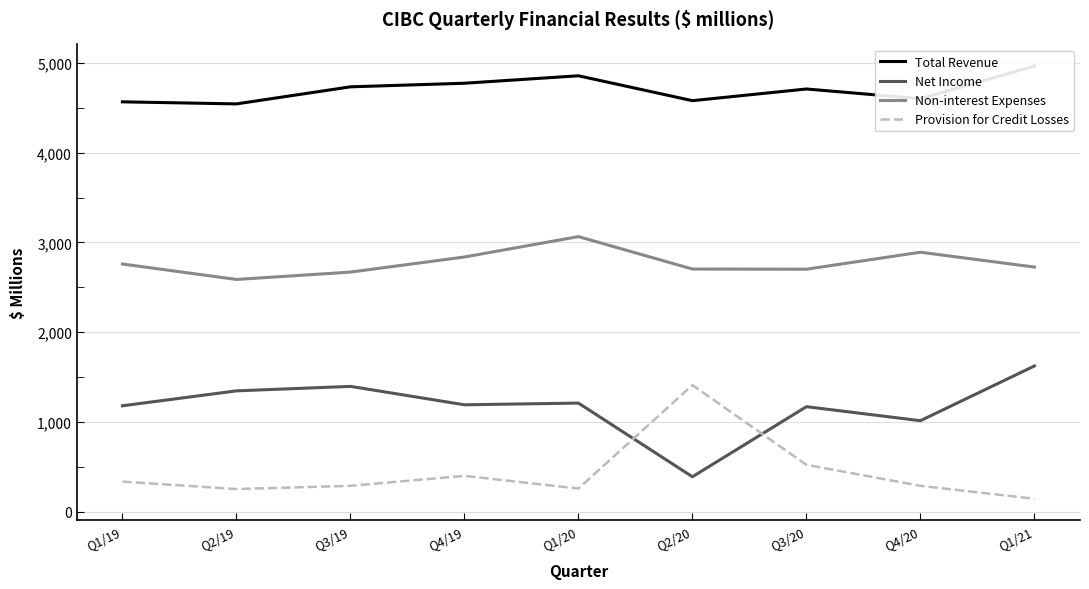

True or false: Non-interest Expenses has more than 2 interior local peaks.

False